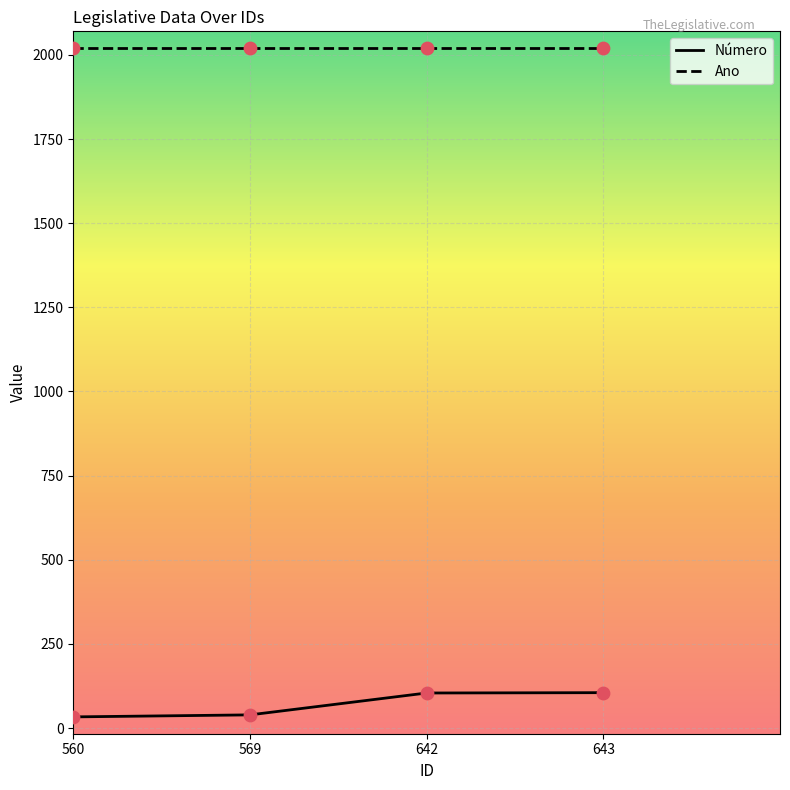

What is the difference between the highest and lowest values at 642?

1916